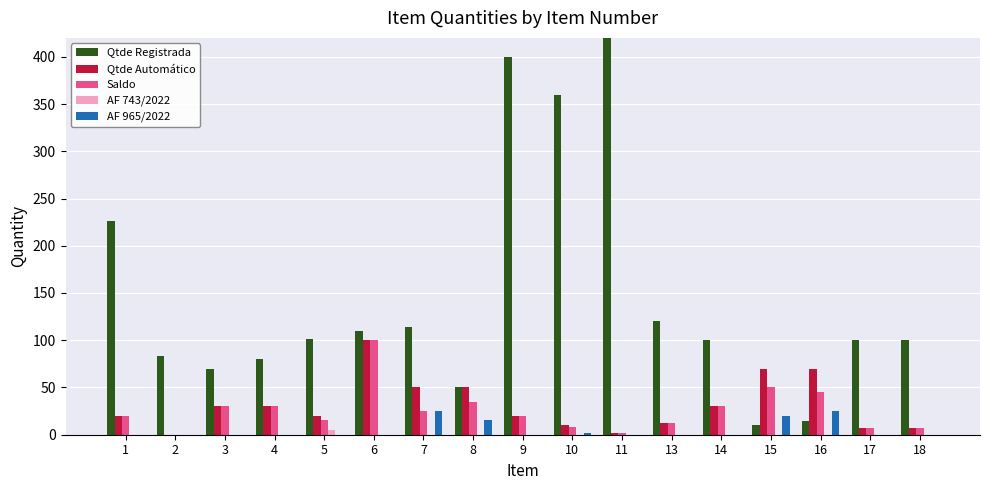

At which category is the sum across all series the highest?

11